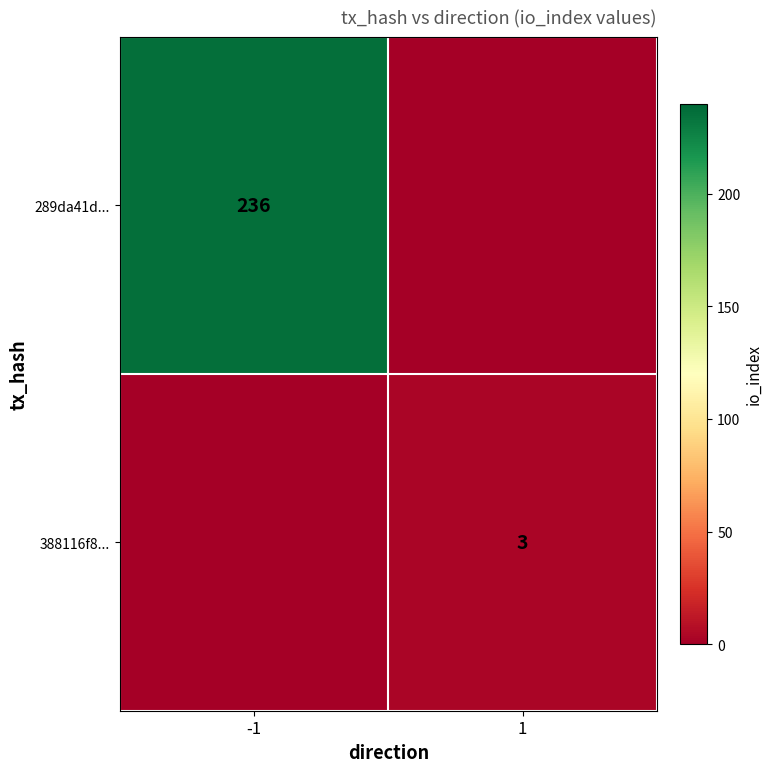

The 289da41d... series shows 236 at -1. True or false?

True